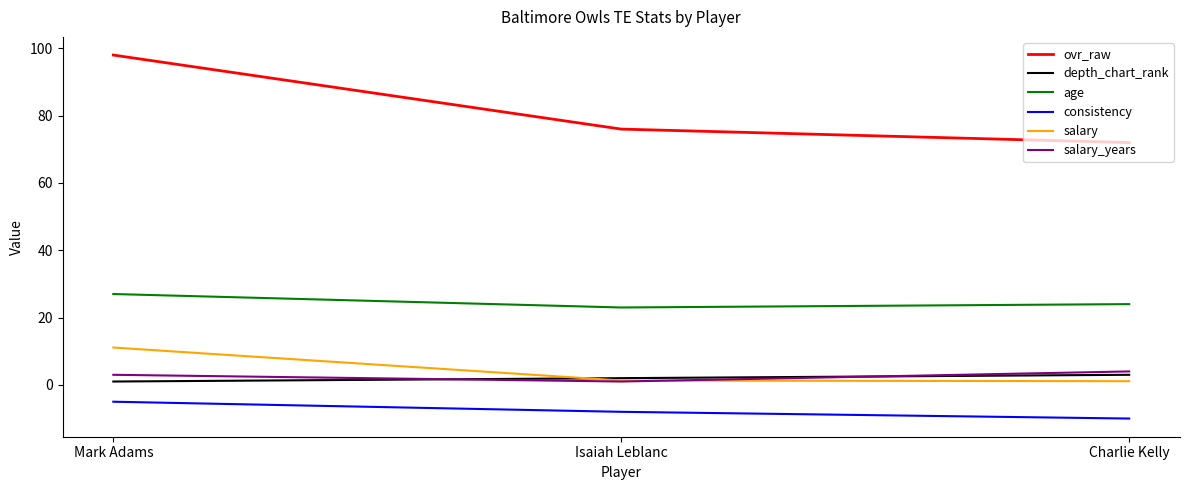

What is the highest value of the age series?

27.0